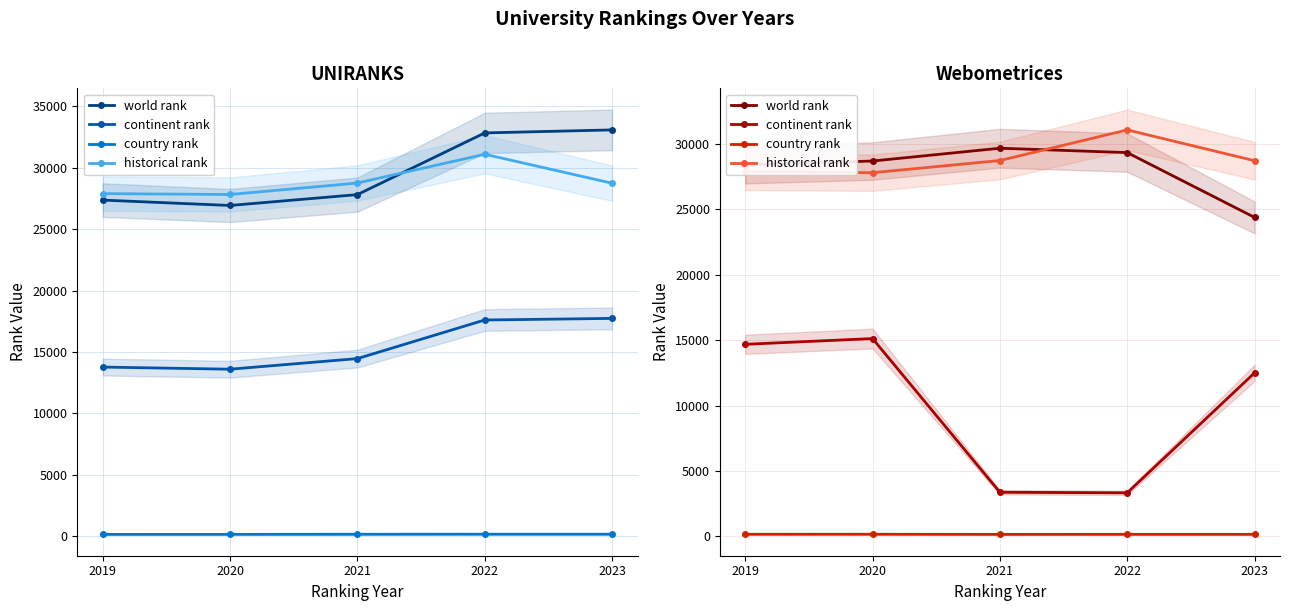

Reading right to left, what are all the values shown in this chart?

world rank: 2023=24396.0	2022=29352.0	2021=29687.0	2020=28707.0	2019=28412.0
continent rank: 2023=12504.0	2022=3332.0	2021=3374.0	2020=15128.0	2019=14690.0
country rank: 2023=155.0	2022=157.0	2021=153.0	2020=163.0	2019=161.0
historical rank: 2023=28732.5	2022=31087.5	2021=28745.5	2020=27813.5	2019=27885.0